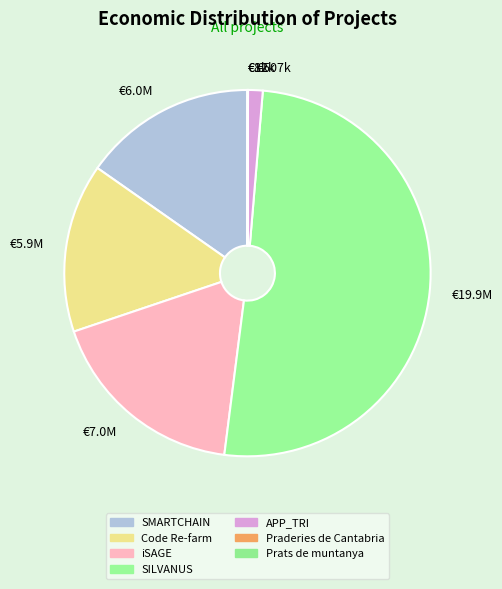

What is the total percentage of Praderies de Cantabria and Prats de muntanya?

0.1%